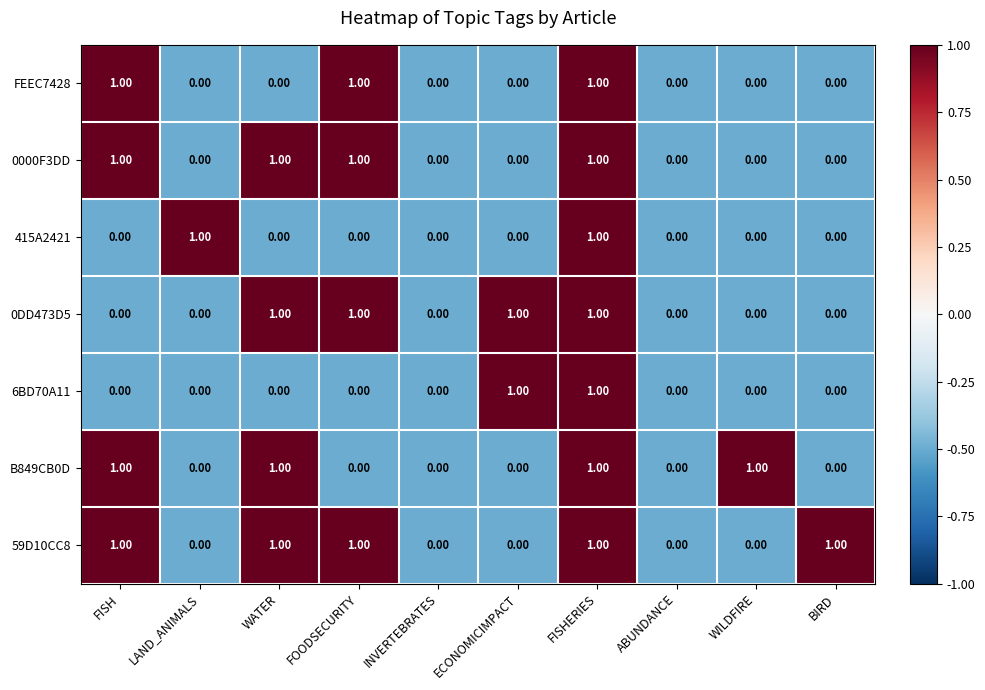

What is the total value across all series at WILDFIRE?

1